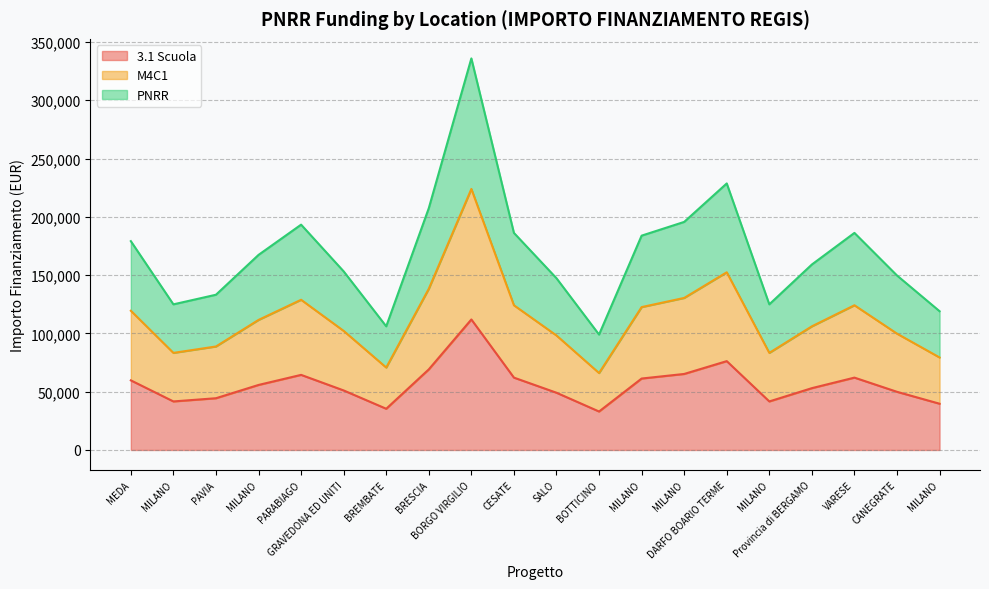

What is the spread (max minus min) of values at MILANO?

83274.4